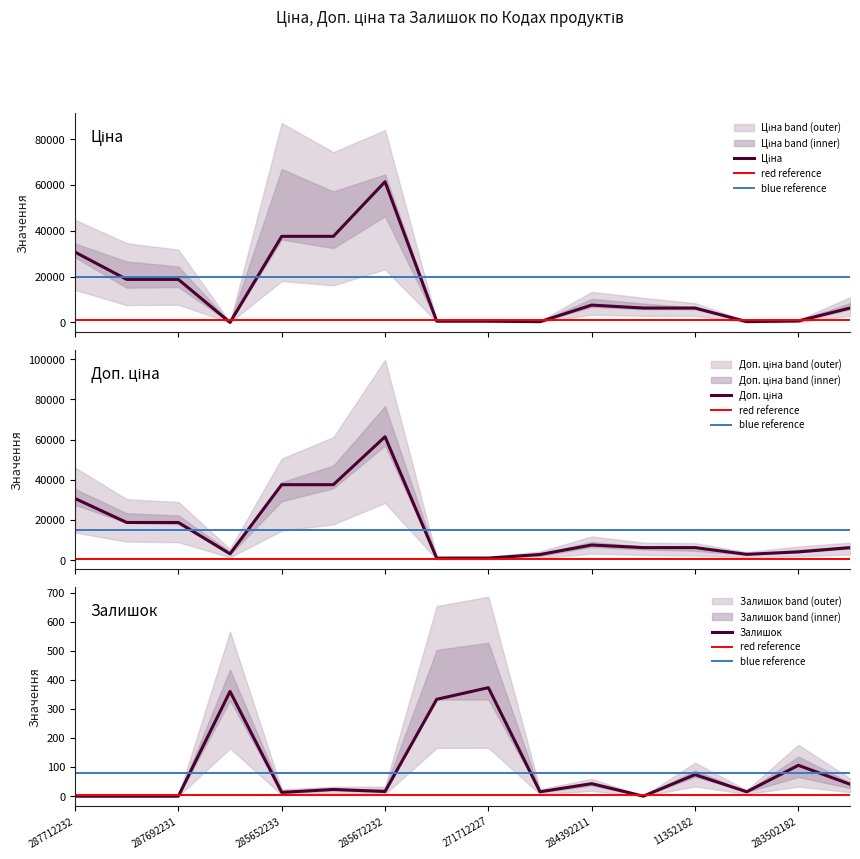

Where is Залишок nearest to the value 186?

283502182